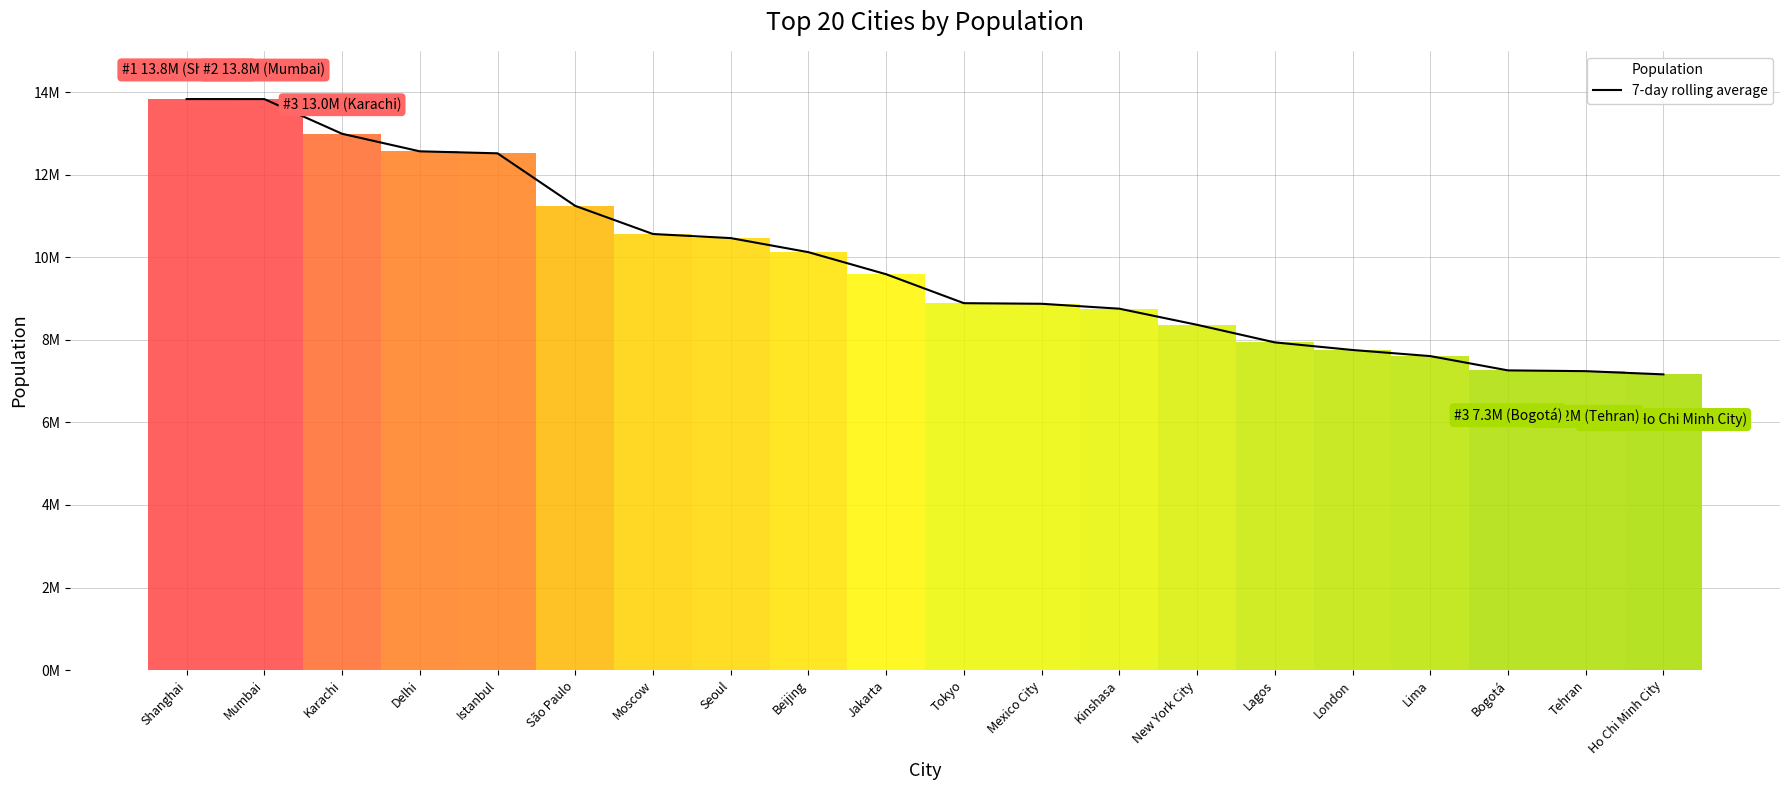

What is the greatest value displayed?

13831900